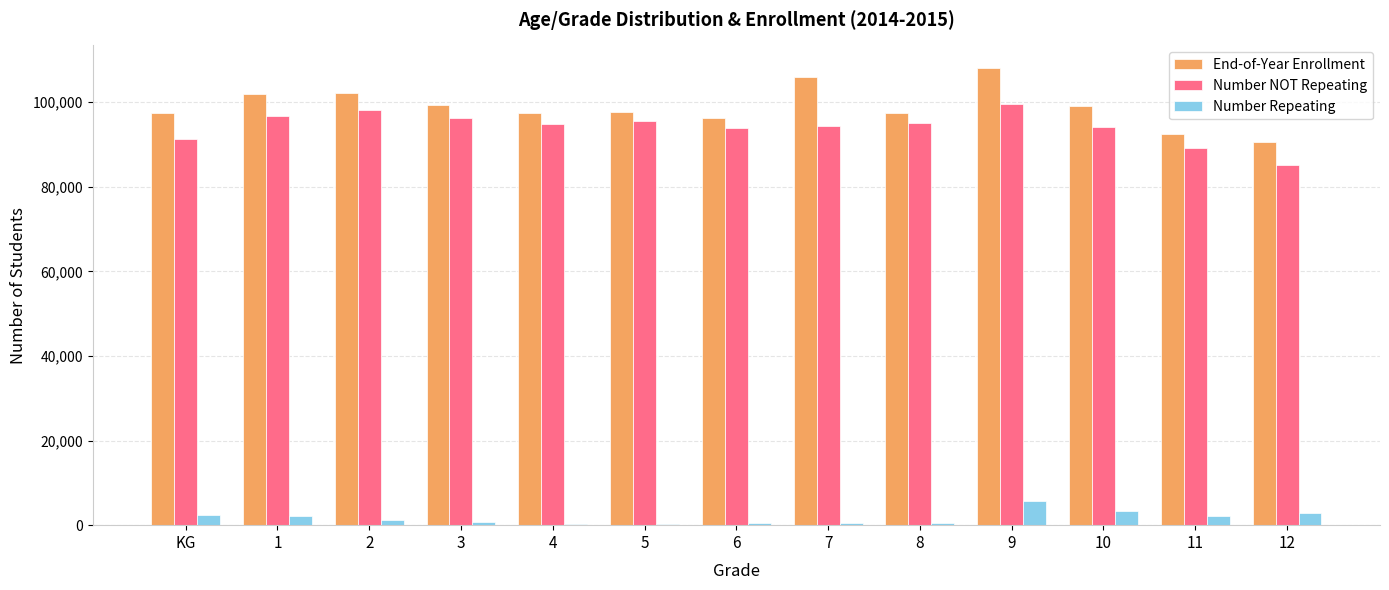

Which series has the widest spread of values?

End-of-Year Enrollment